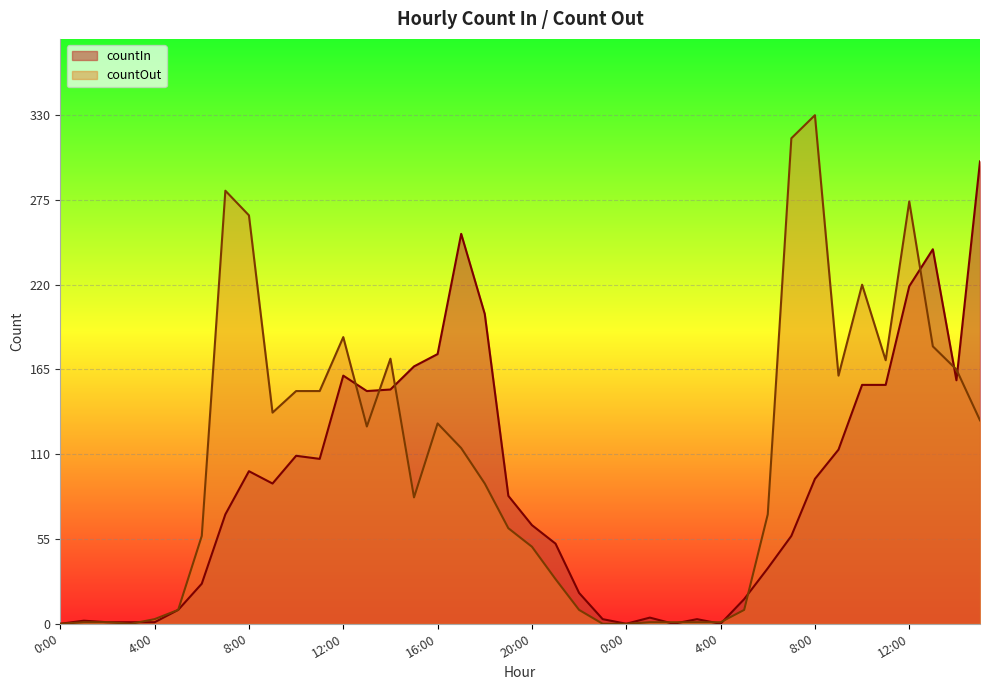

True or false: countIn and countOut cross at least once.

True